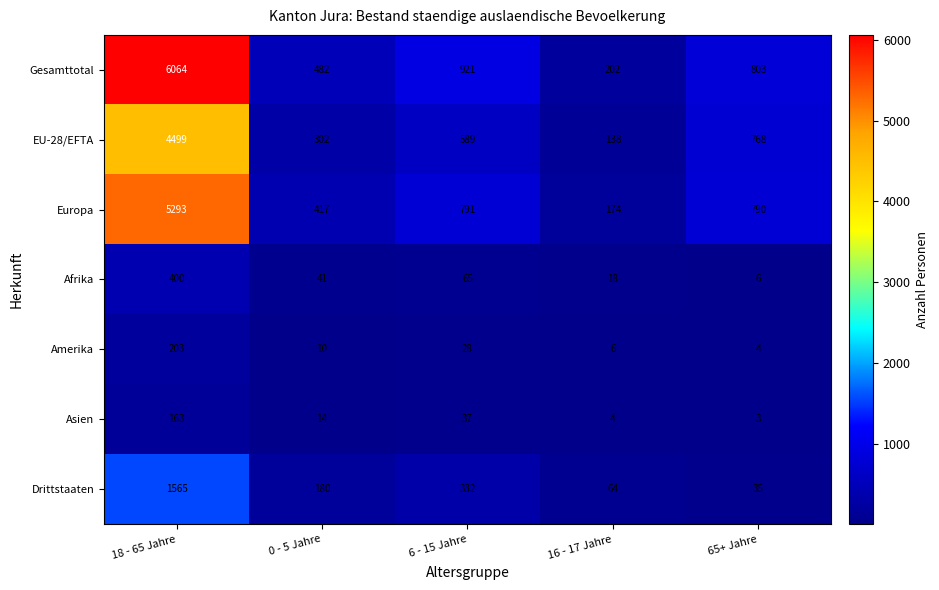

The value of EU-28/EFTA at 18 - 65 Jahre is 4499. True or false?

True